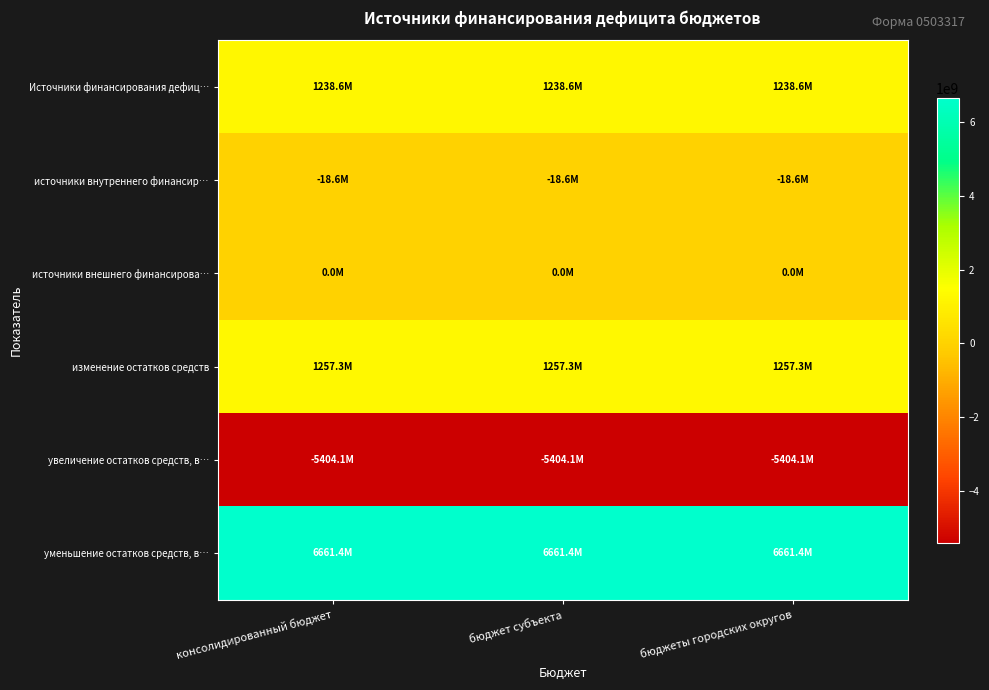

Reading right to left, transcribe all the data shown in this chart.

Источники финансирования дефиц…: бюджеты городских округов=1238646095.9	бюджет субъекта=1238646095.9	консолидированный бюджет=1238646095.9
источники внутреннего финансир…: бюджеты городских округов=-18650000.0	бюджет субъекта=-18650000.0	консолидированный бюджет=-18650000.0
источники внешнего финансирова…: бюджеты городских округов=0.0	бюджет субъекта=0.0	консолидированный бюджет=0.0
изменение остатков средств: бюджеты городских округов=1257296095.9	бюджет субъекта=1257296095.9	консолидированный бюджет=1257296095.9
увеличение остатков средств, в…: бюджеты городских округов=-5404089252.5	бюджет субъекта=-5404089252.5	консолидированный бюджет=-5404089252.5
уменьшение остатков средств, в…: бюджеты городских округов=6661385348.3	бюджет субъекта=6661385348.3	консолидированный бюджет=6661385348.3